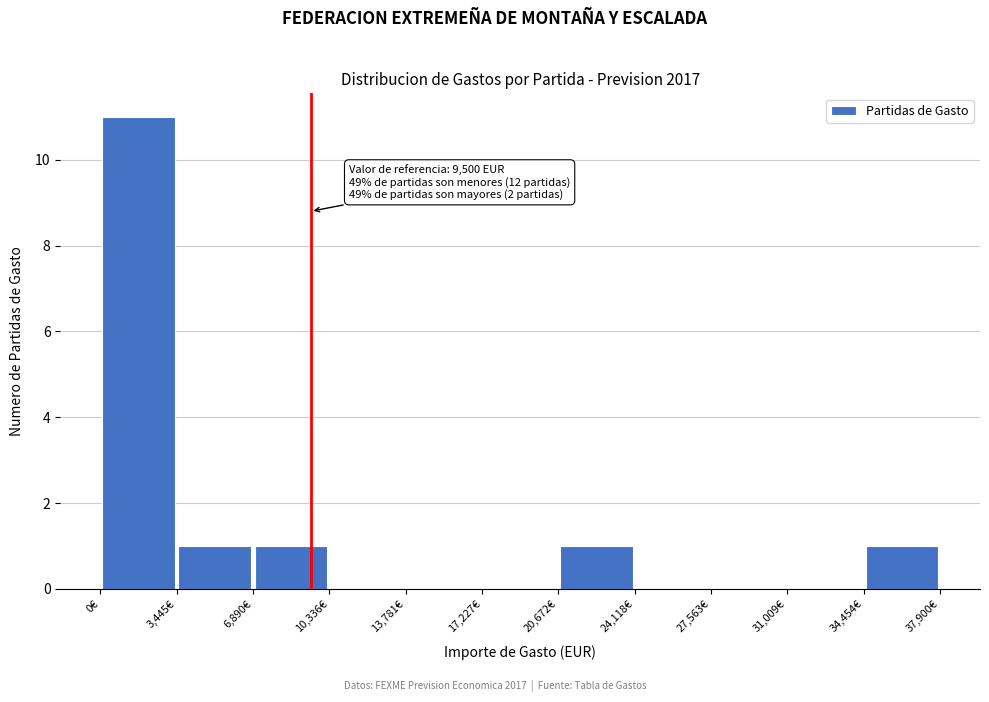

Over which range of the x-axis is the bar tallest?

0 to 3500